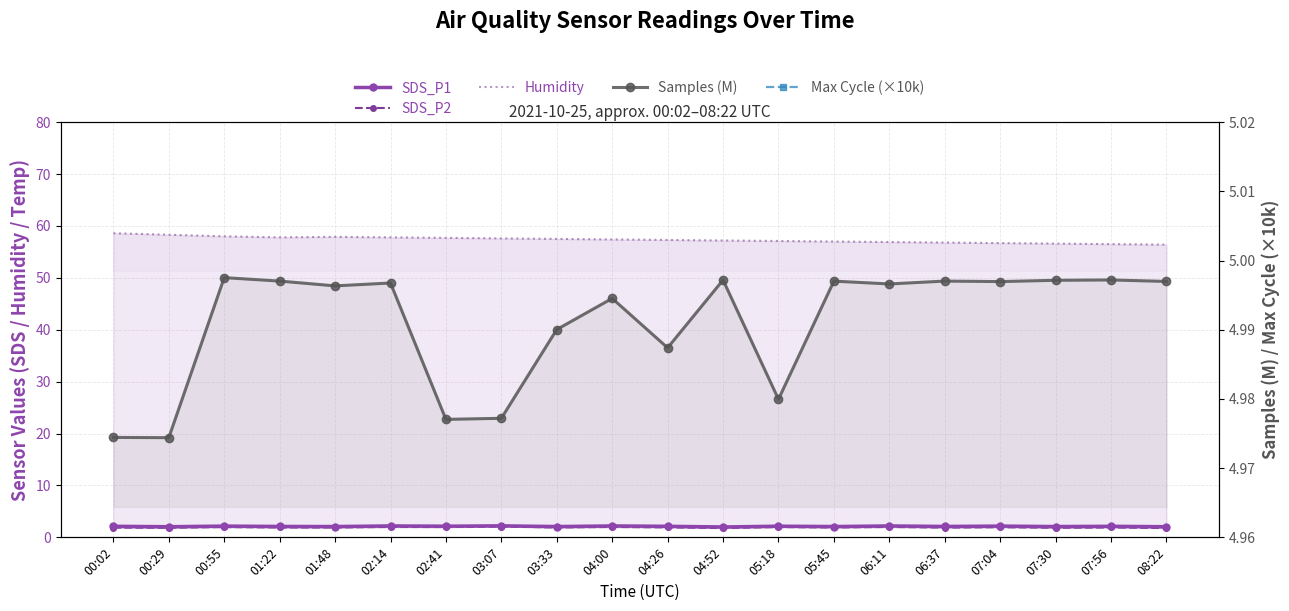

What is the label of the 9th point from the right?

04:52